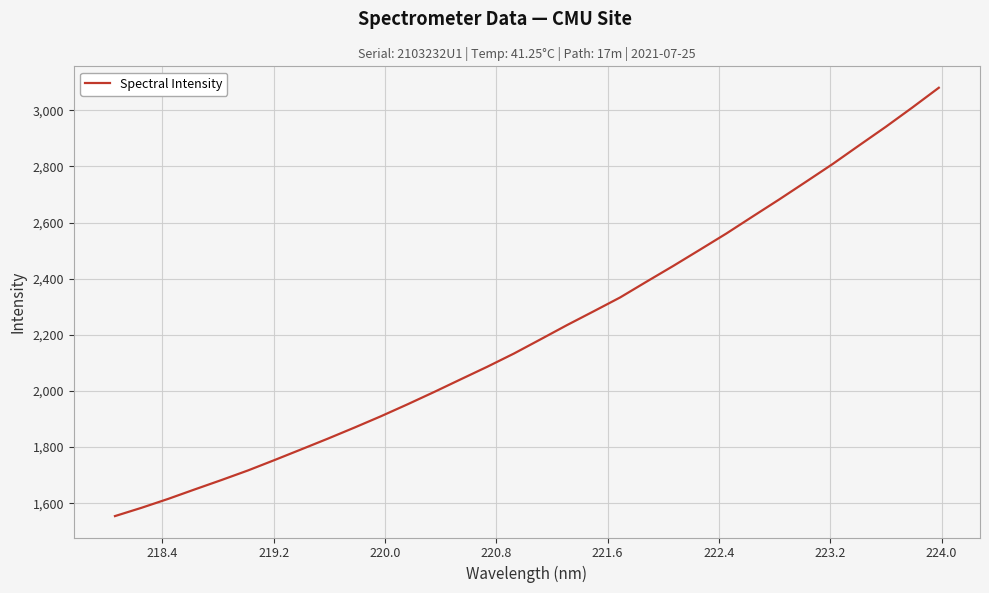

What is the average value?

2214.4